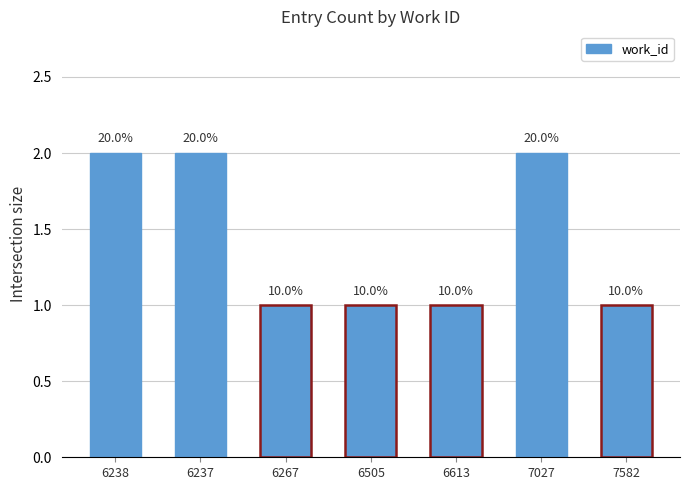

Is it true that the value at 6267 is 0?

False